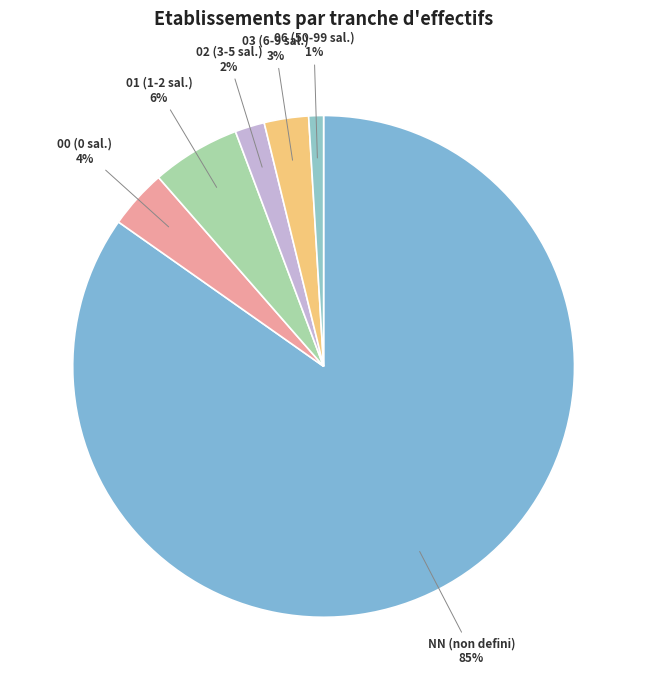

Is there any slice that represents more than half of the pie?

Yes